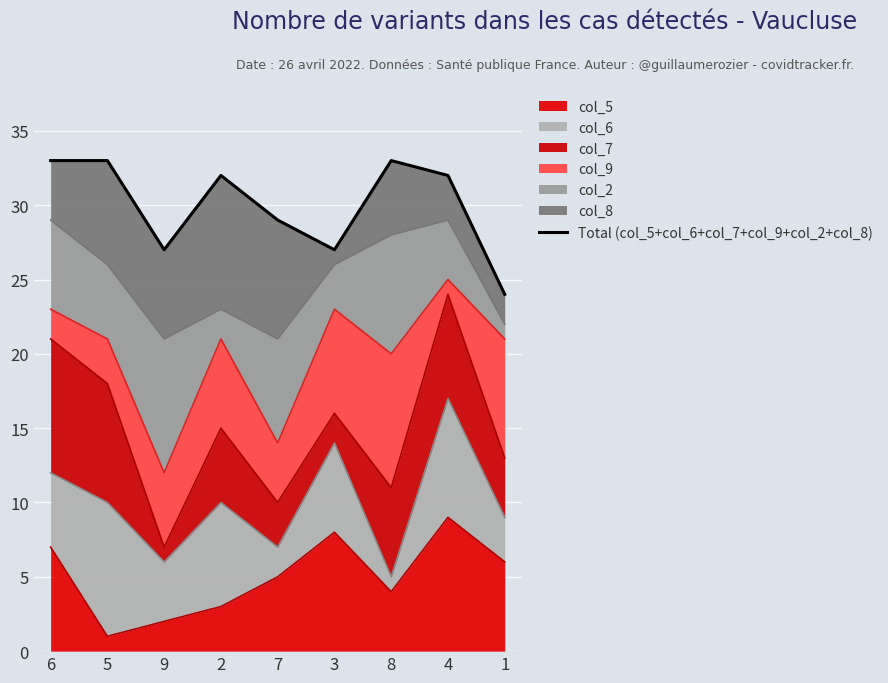

List the labels in order of value, largest first.

6, 5, 8, 2, 4, 7, 9, 3, 1